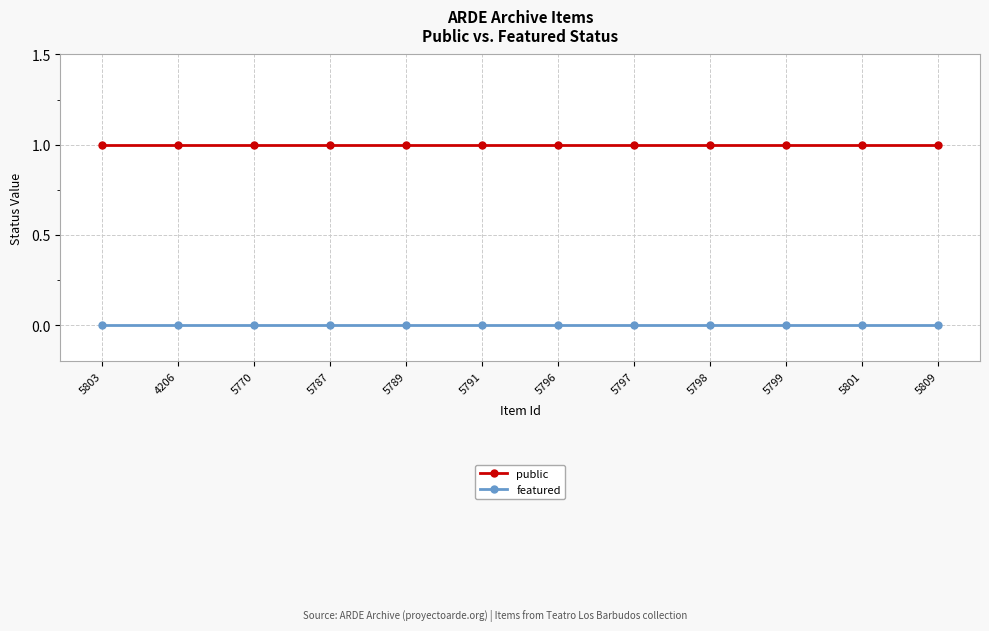

Which series has the largest total across all categories?

public